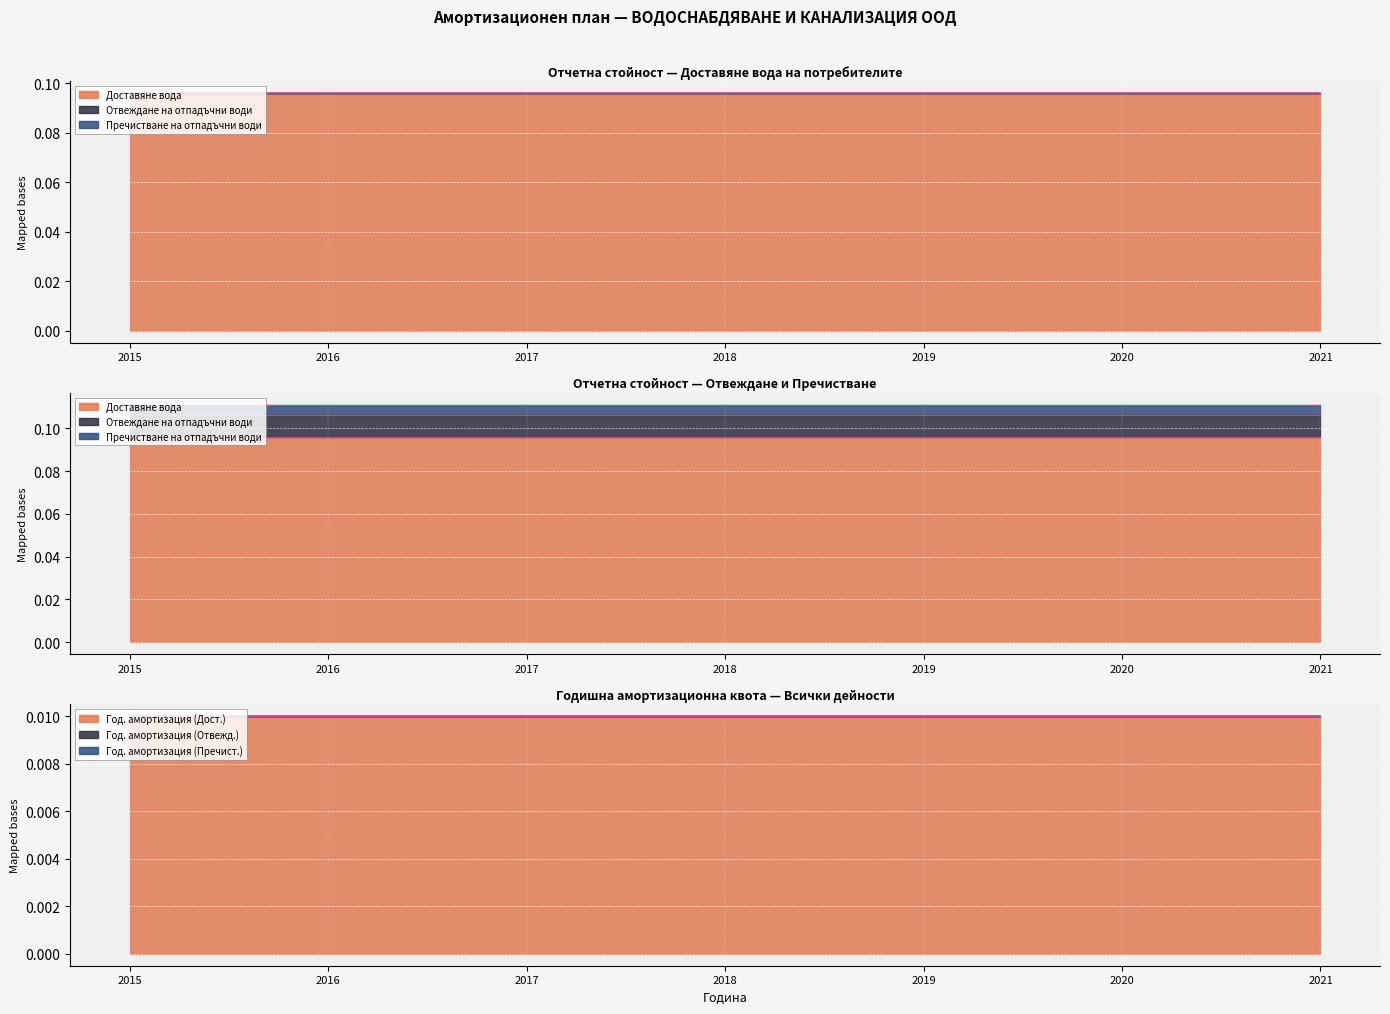

Reading left to right, what are all the values shown in this chart?

Доставяне вода: 0.1	0.1	0.1	0.1	0.1	0.1	0.1
Отвеждане на отпадъчни води: 0.0	0.0	0.0	0.0	0.0	0.0	0.0
Пречистване на отпадъчни води: 0.0	0.0	0.0	0.0	0.0	0.0	0.0
Годишна амортизация (Дост.): 0.0	0.0	0.0	0.0	0.0	0.0	0.0
Годишна амортизация (Отвежд.): 0.0	0.0	0.0	0.0	0.0	0.0	0.0
Годишна амортизация (Пречист.): 0.0	0.0	0.0	0.0	0.0	0.0	0.0